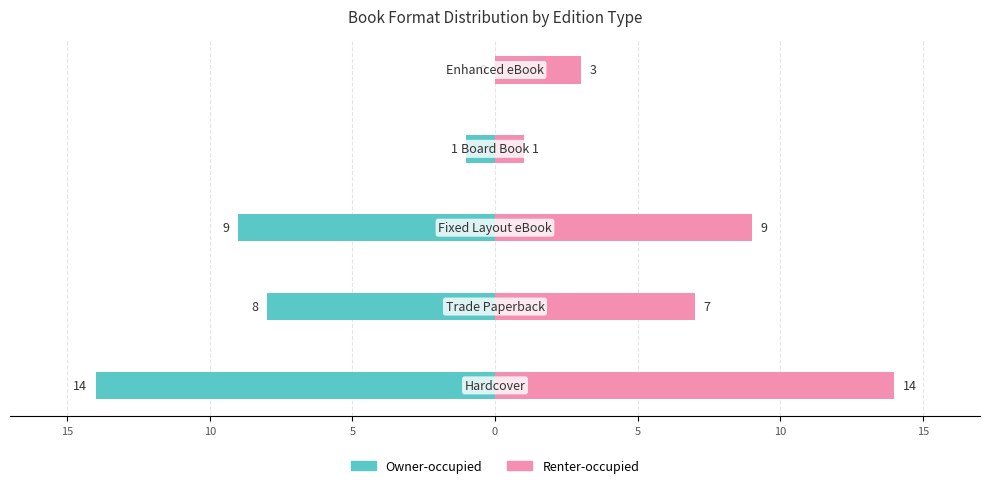

Reading right to left, extract all data points from this chart.

Owner-occupied: 0=0	5=-1	10=-9	15=-8	20=-14
Renter-occupied: 0=3	5=1	10=9	15=7	20=14